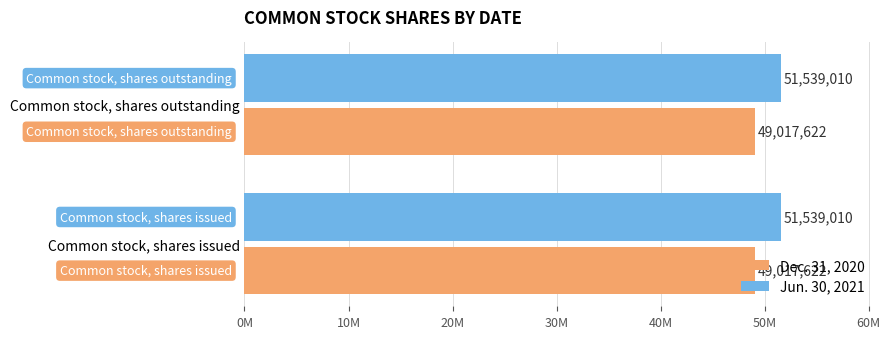

What position from the right is Common stock, shares issued?

2